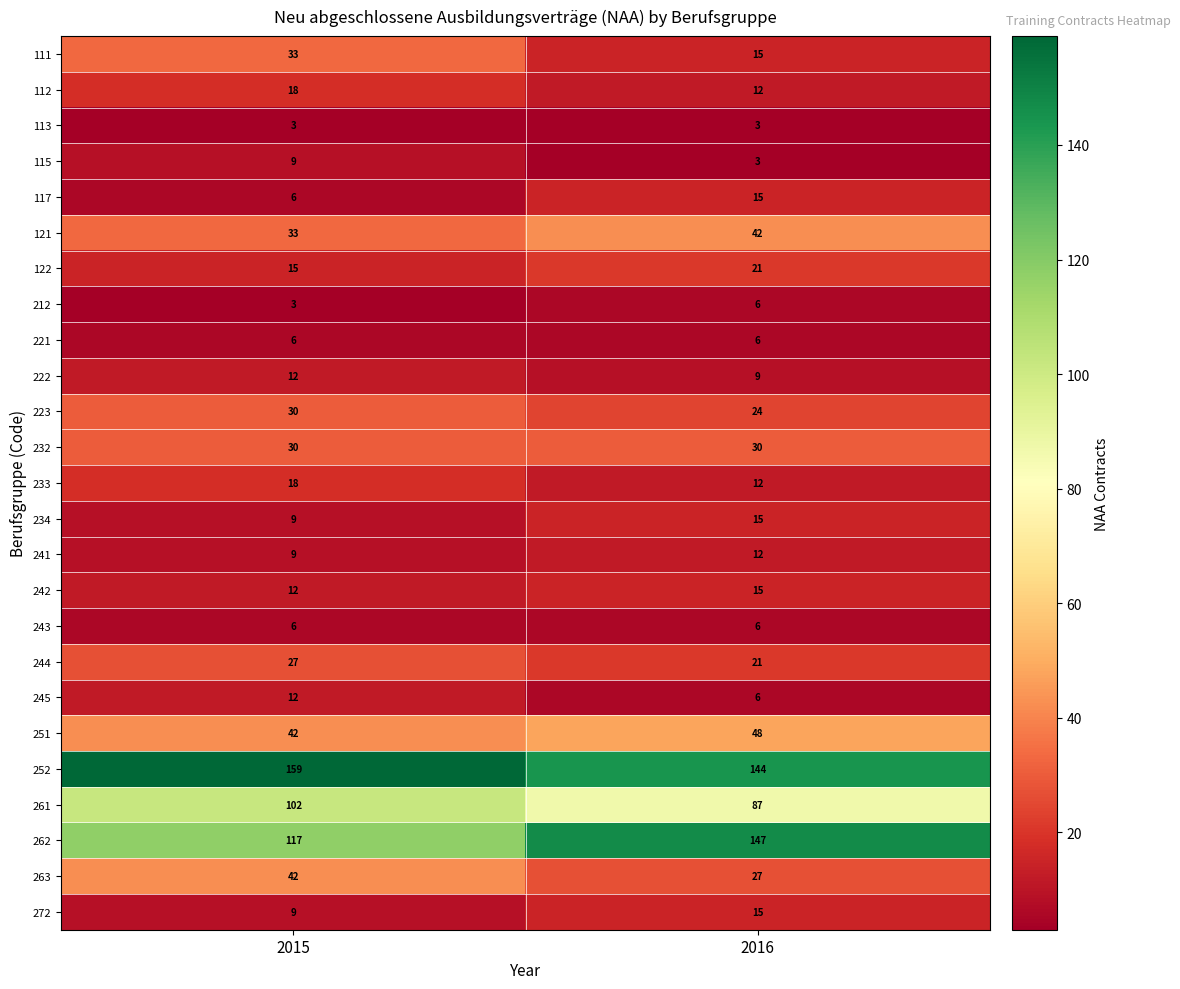

What value does the 272 series have at 2015?

9